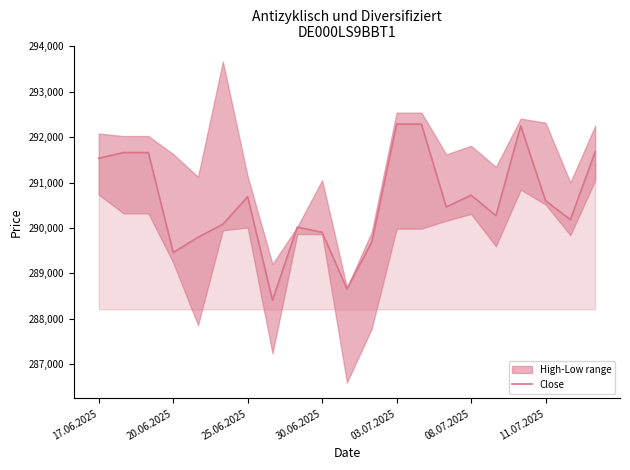

The Close series shows 292288 at 03.07.2025. True or false?

True